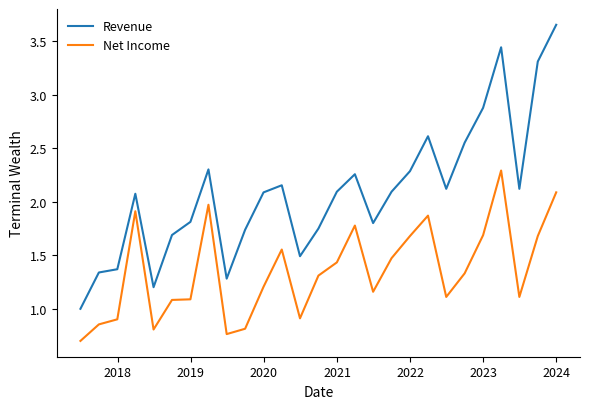

How many categories are shown in the chart?

27